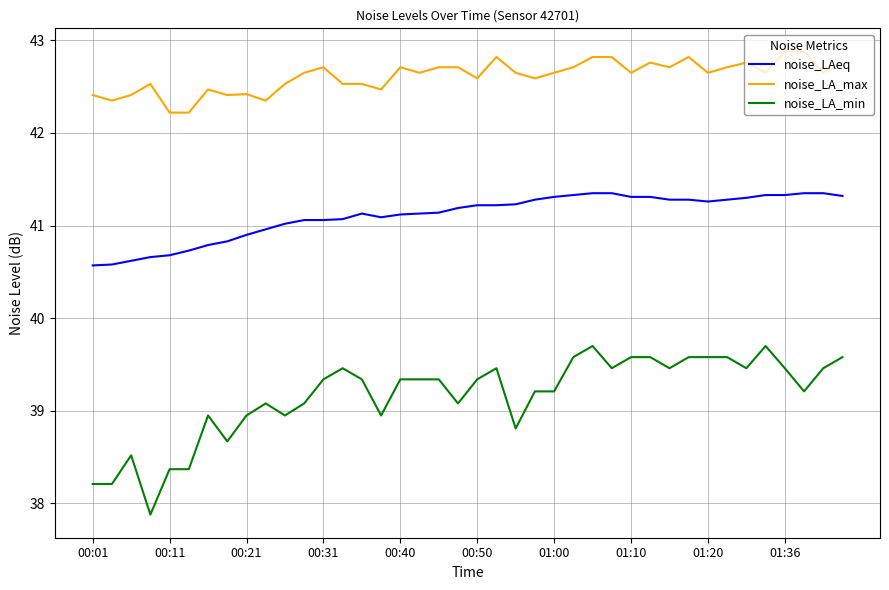

True or false: noise_LA_min and noise_LAeq intersect in this chart.

False